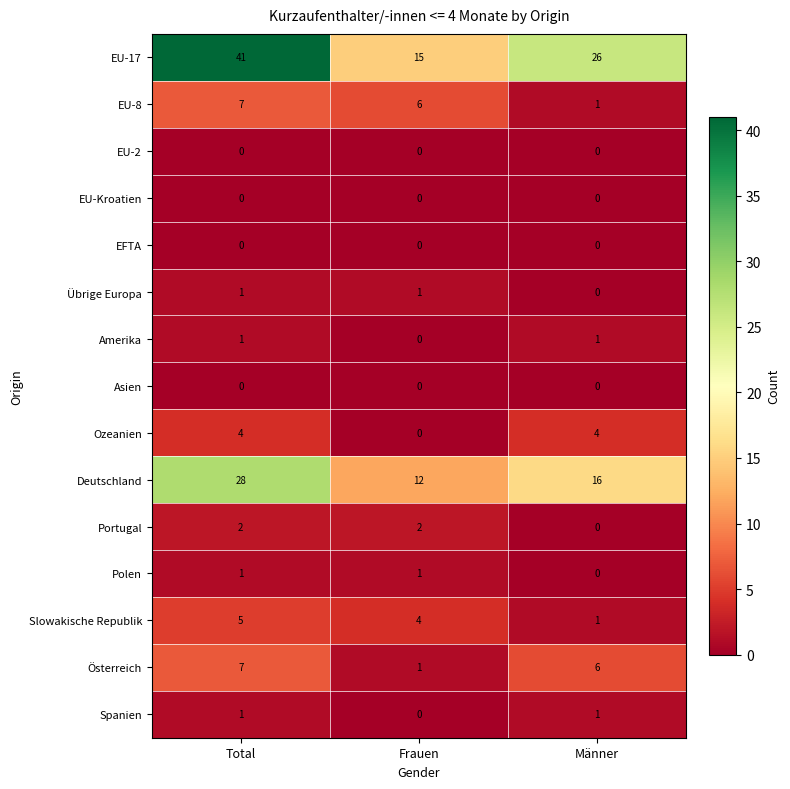

Between Frauen and Männer, which series saw the biggest shift?

EU-17